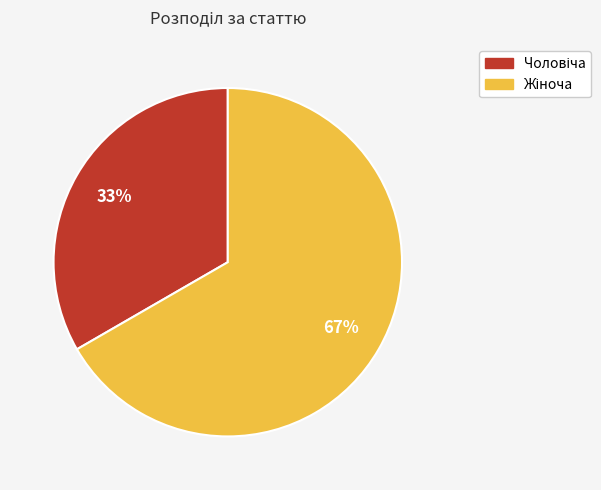

Is there a majority slice in this chart?

Yes